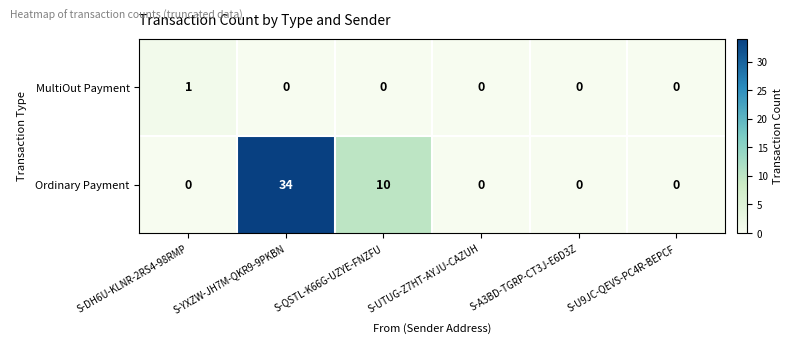

At which label does MultiOut Payment reach its peak?

S-DH6U-KLNR-2RS4-98RMP